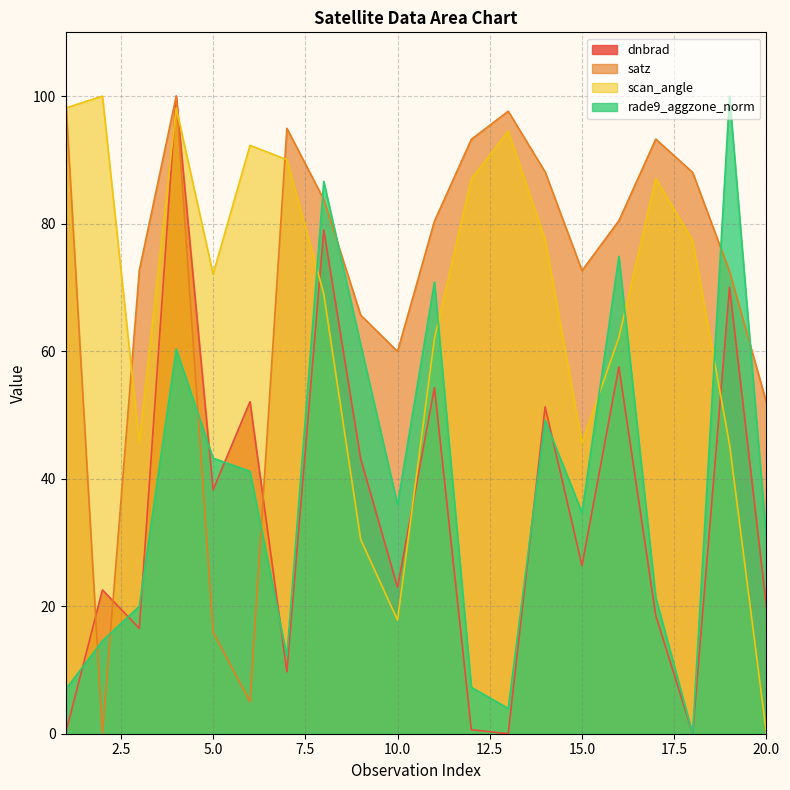

At how many categories does at least one series exceed 38?

20